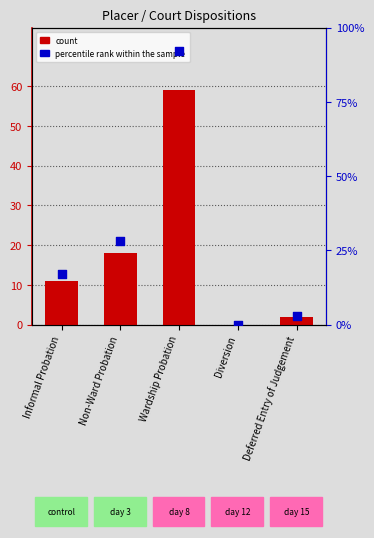

Which series has the widest spread of Y values?

percentile rank within the sample